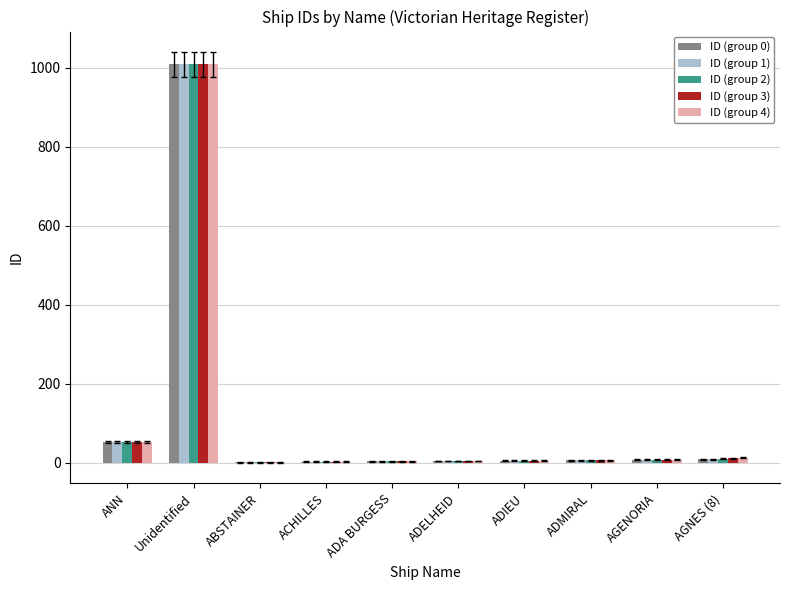

What is the total value across all series at ANN?

255